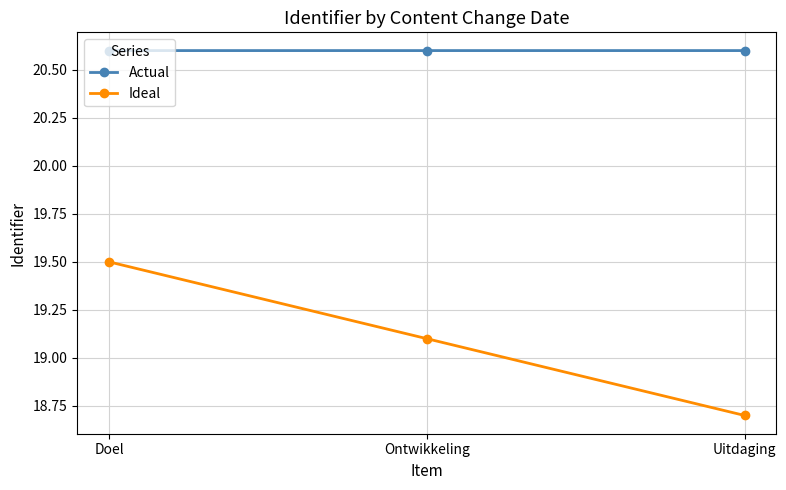

What is the sum of all Ideal values?

57.3